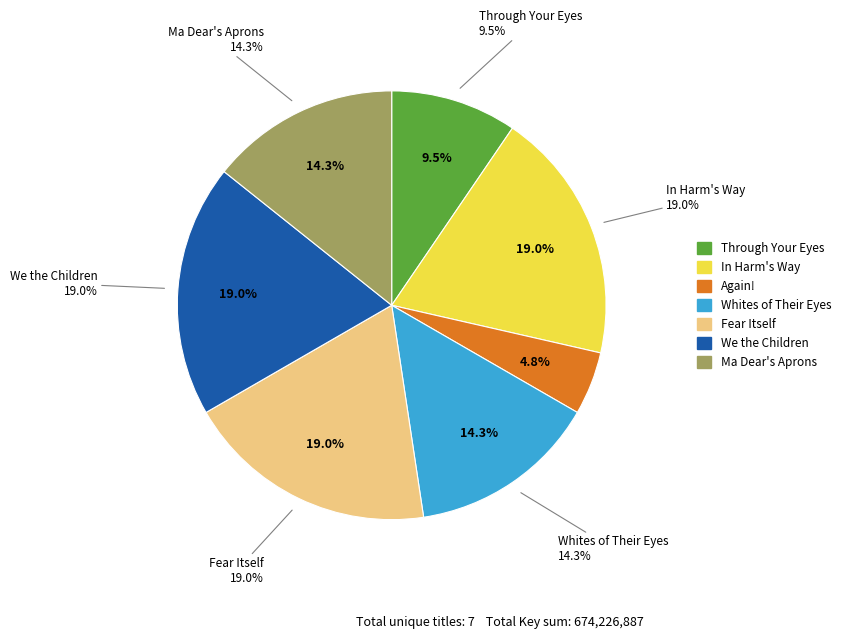

How many segments does this pie chart have?

7